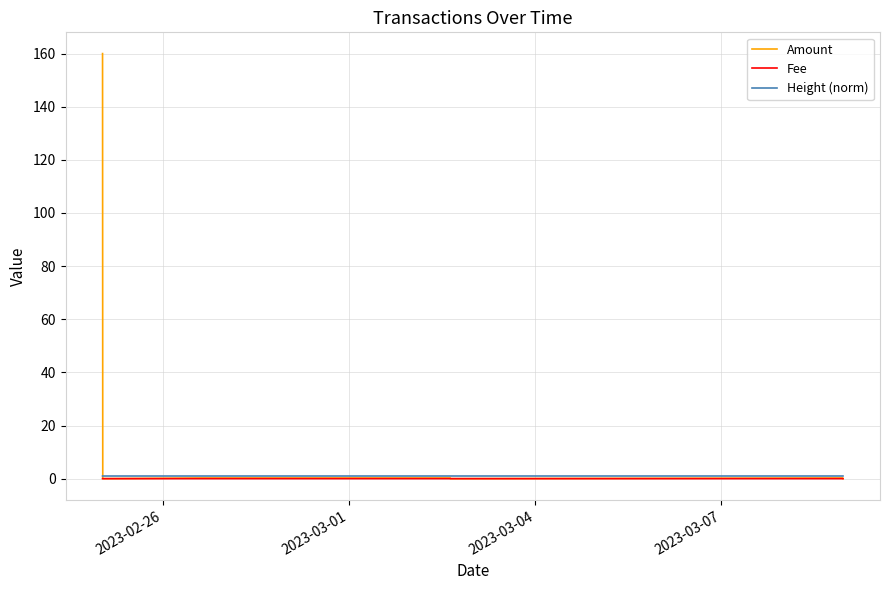

True or false: Fee and Height (norm) intersect in this chart.

False